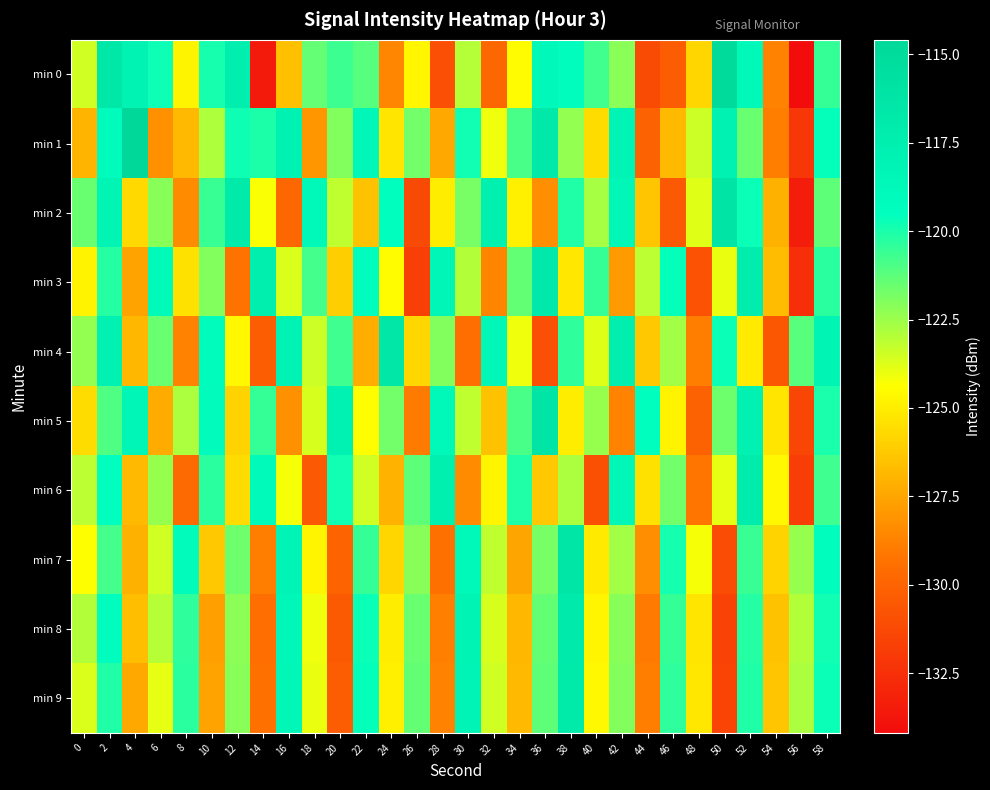

How many data points does each series have?

30